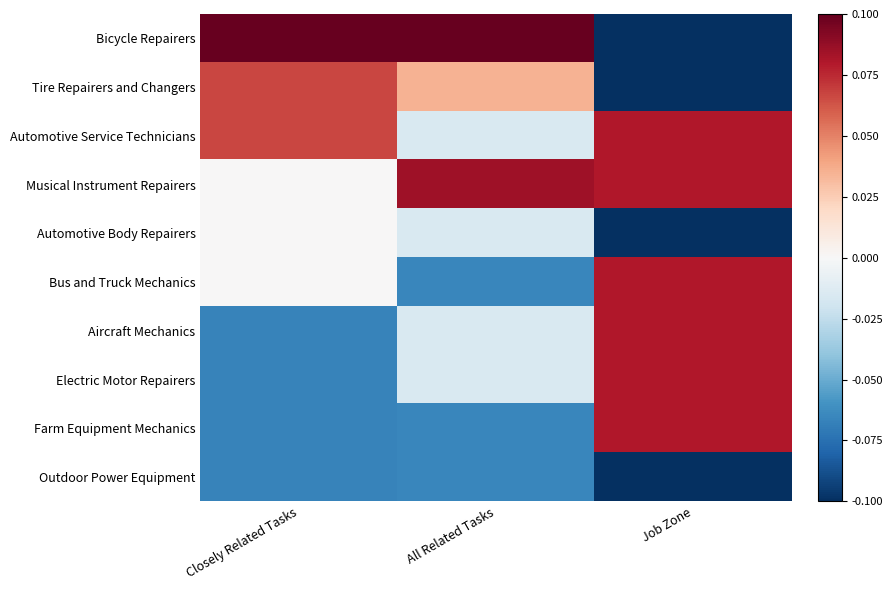

At which category is the sum across all series the highest?

All Related Tasks